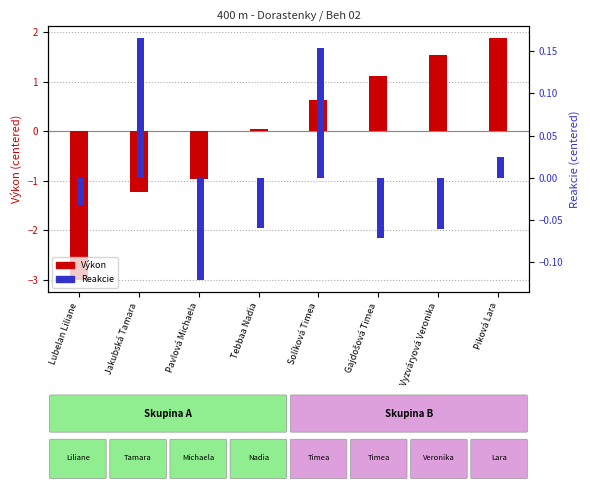

Is the value of Reakcie (centered) at Solíková Timea greater than the value of Výkon (centered) at Lubelan Liliane?

Yes